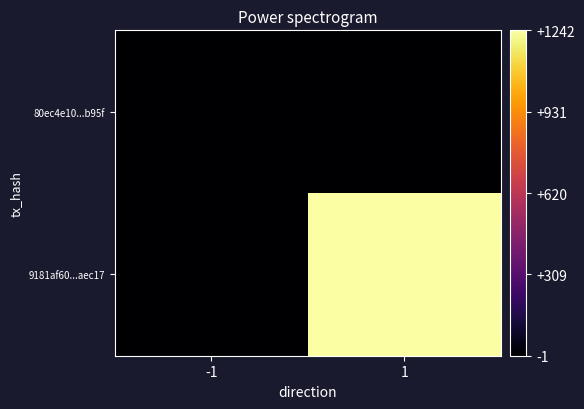

List the series in order of their peak value, lowest first.

80ec4e10...b95f, 9181af60...aec17